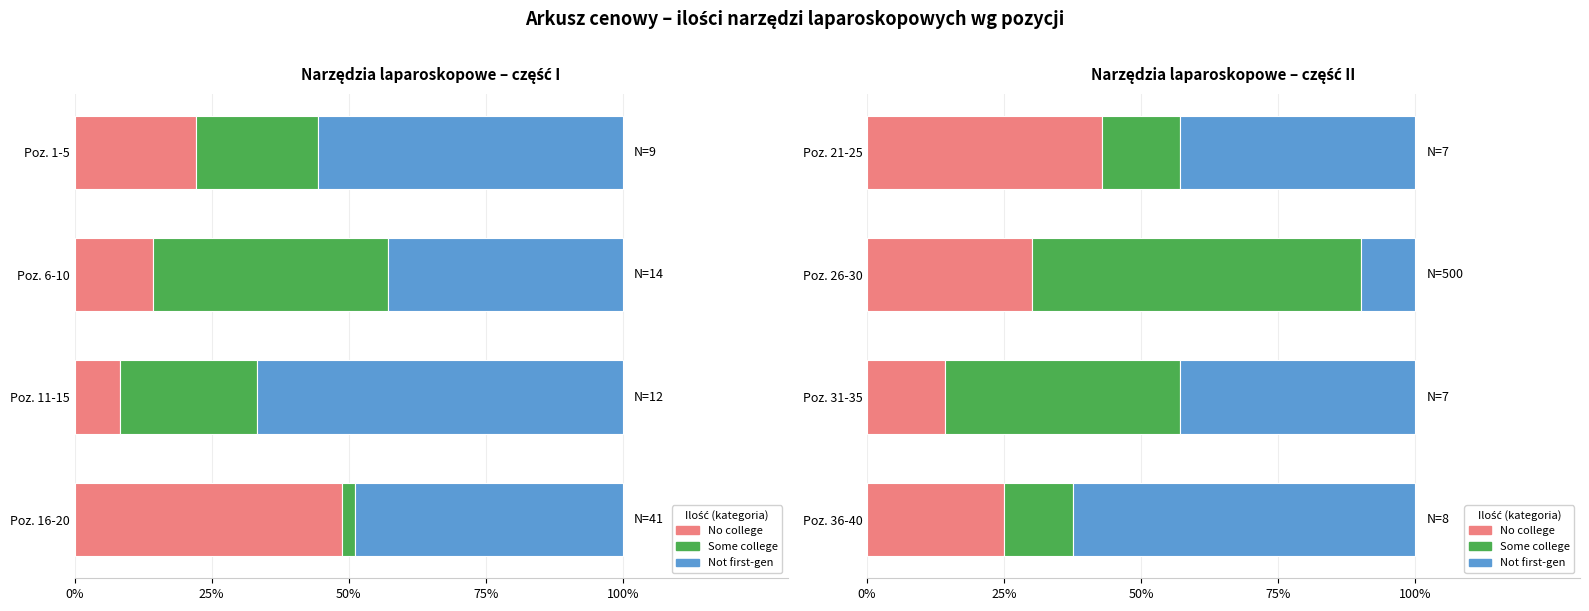

What is the total value across all series at Poz. 21-25?

100.0